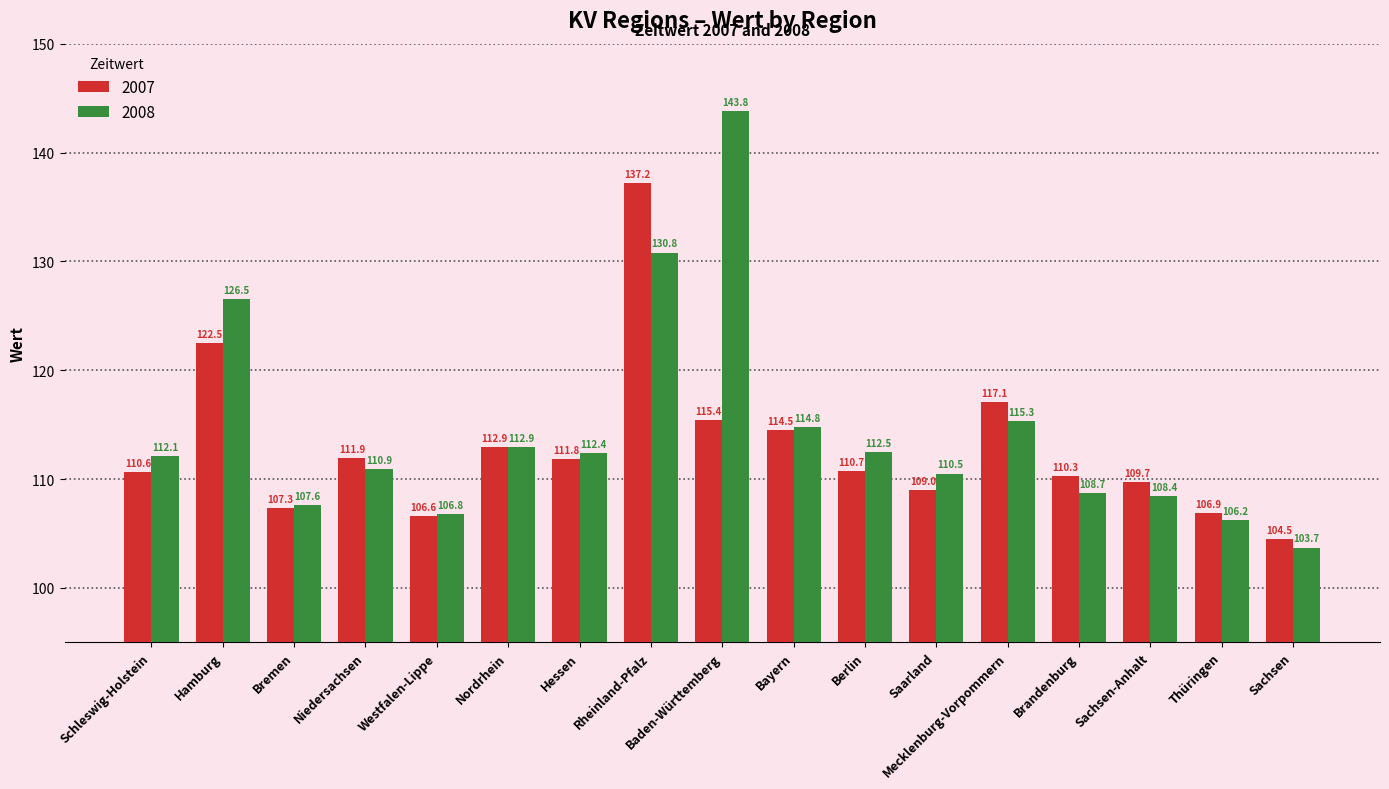

What position from the right is Schleswig-Holstein?

17